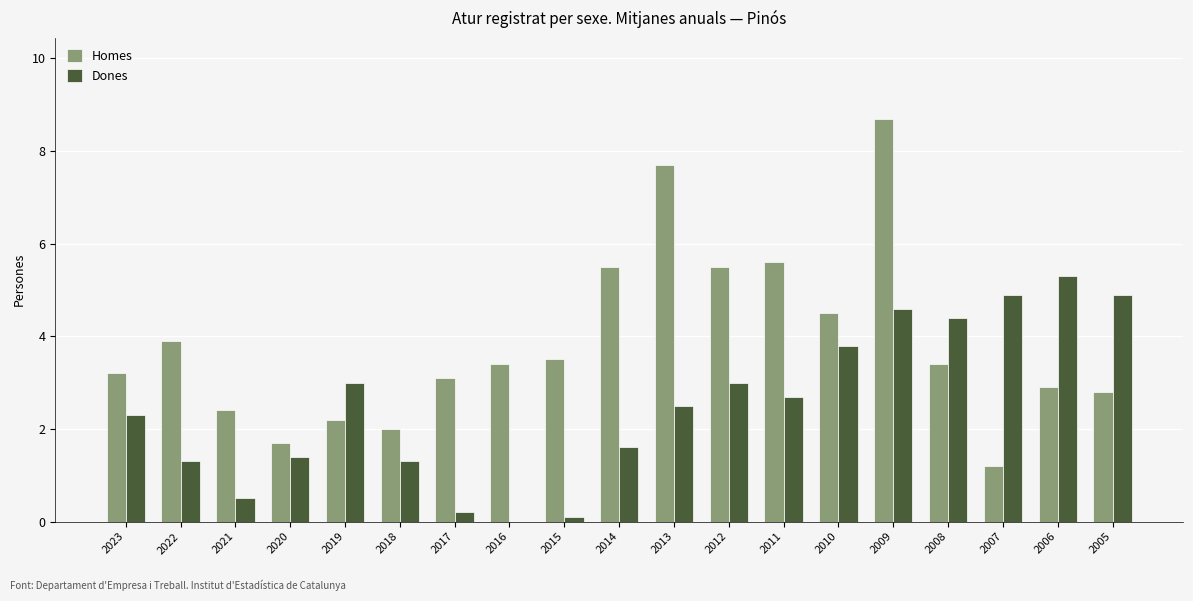

Which label corresponds to the largest value in the chart?

2009